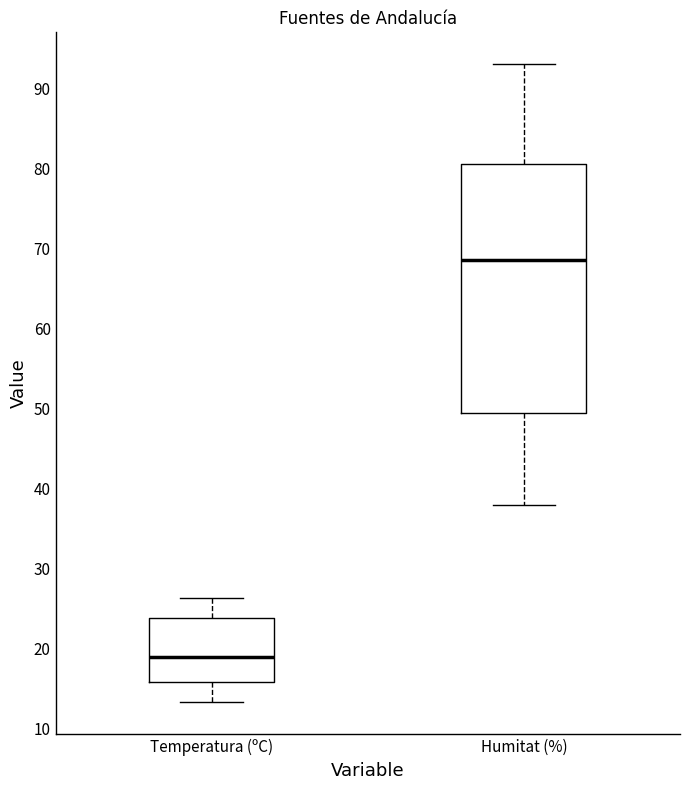

Which box is the tallest, from its lower edge to its upper edge?

Humitat (%)